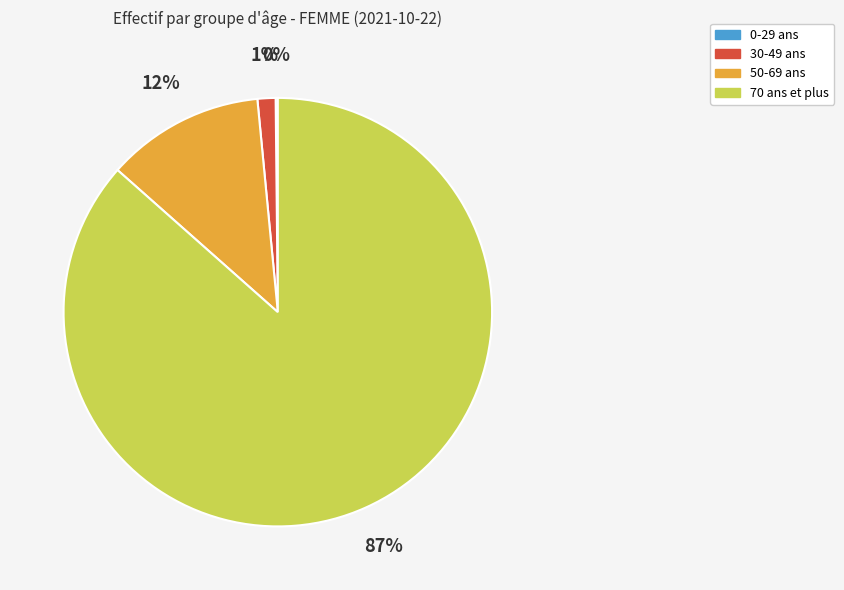

Is there a majority slice in this chart?

Yes